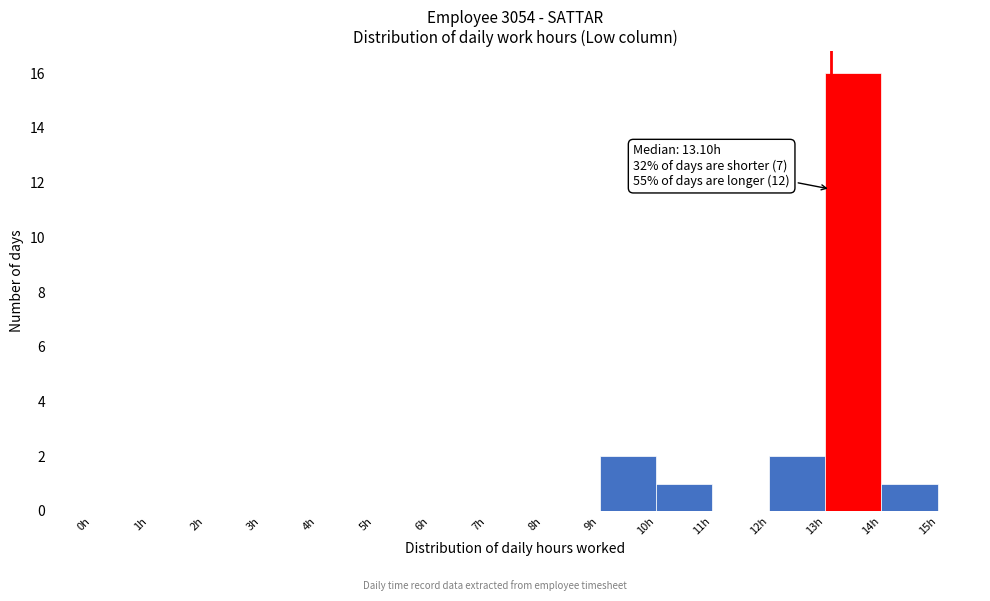

Which range on the x-axis has the tallest bar?

13 to 14